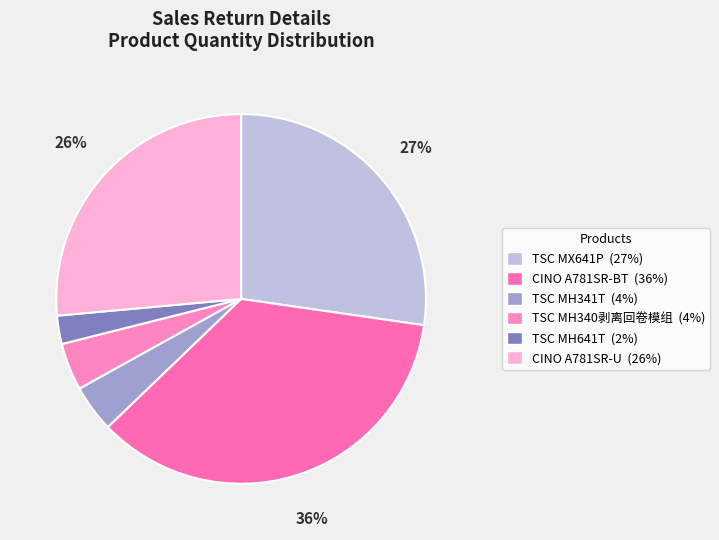

Which slice is the largest?

CINO A781SR-BT